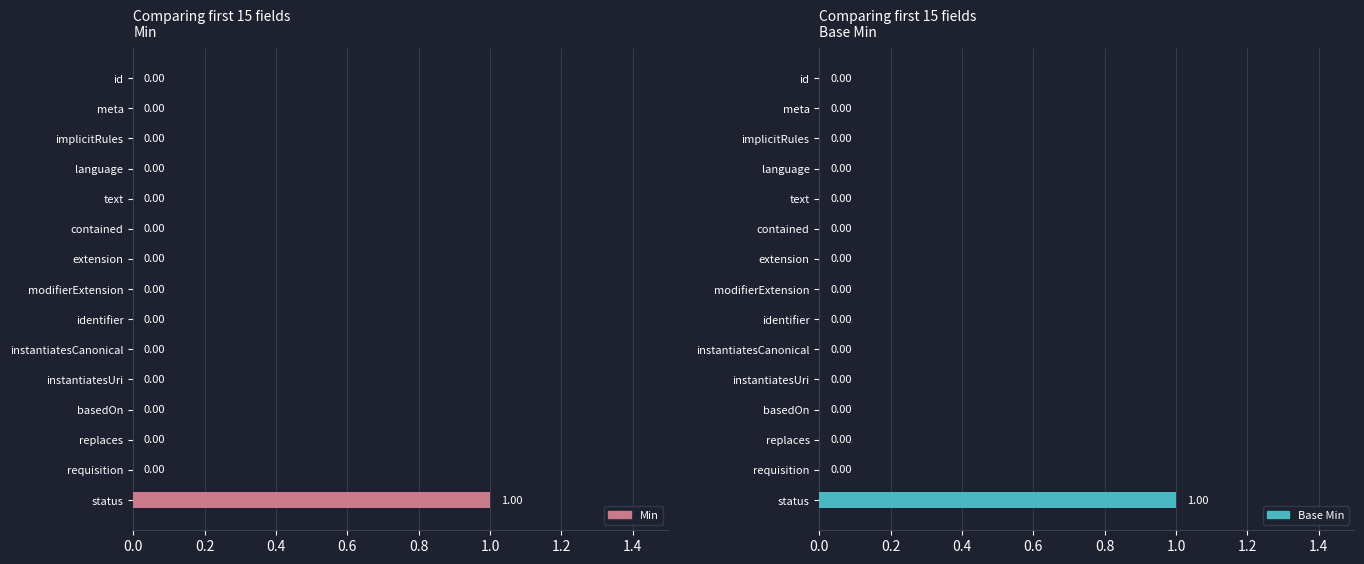

What are all the series names shown in the legend?

Min, Base Min